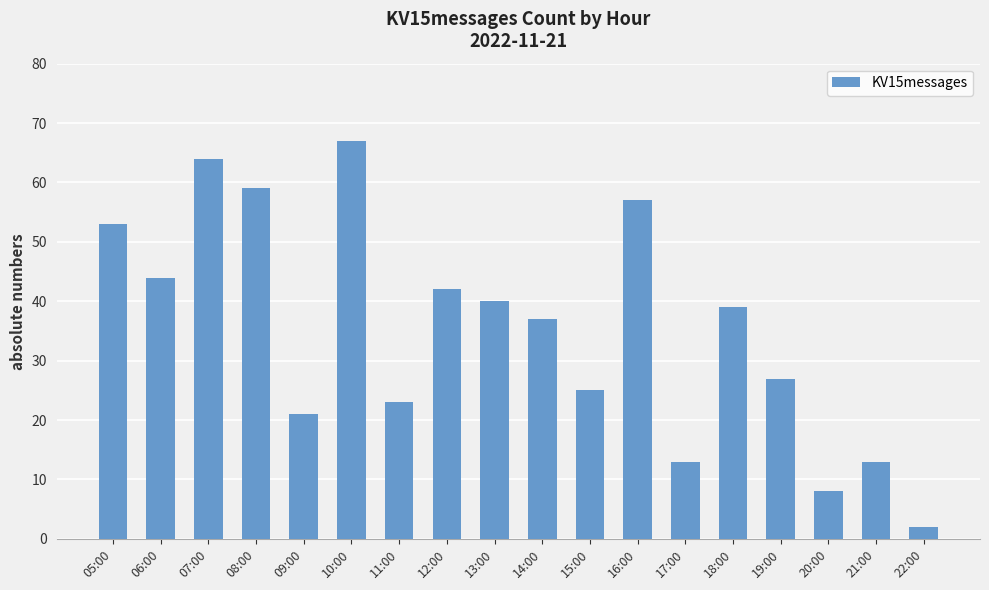

Reading left to right, extract all data points from this chart.

05:00=53	06:00=44	07:00=64	08:00=59	09:00=21	10:00=67	11:00=23	12:00=42	13:00=40	14:00=37	15:00=25	16:00=57	17:00=13	18:00=39	19:00=27	20:00=8	21:00=13	22:00=2